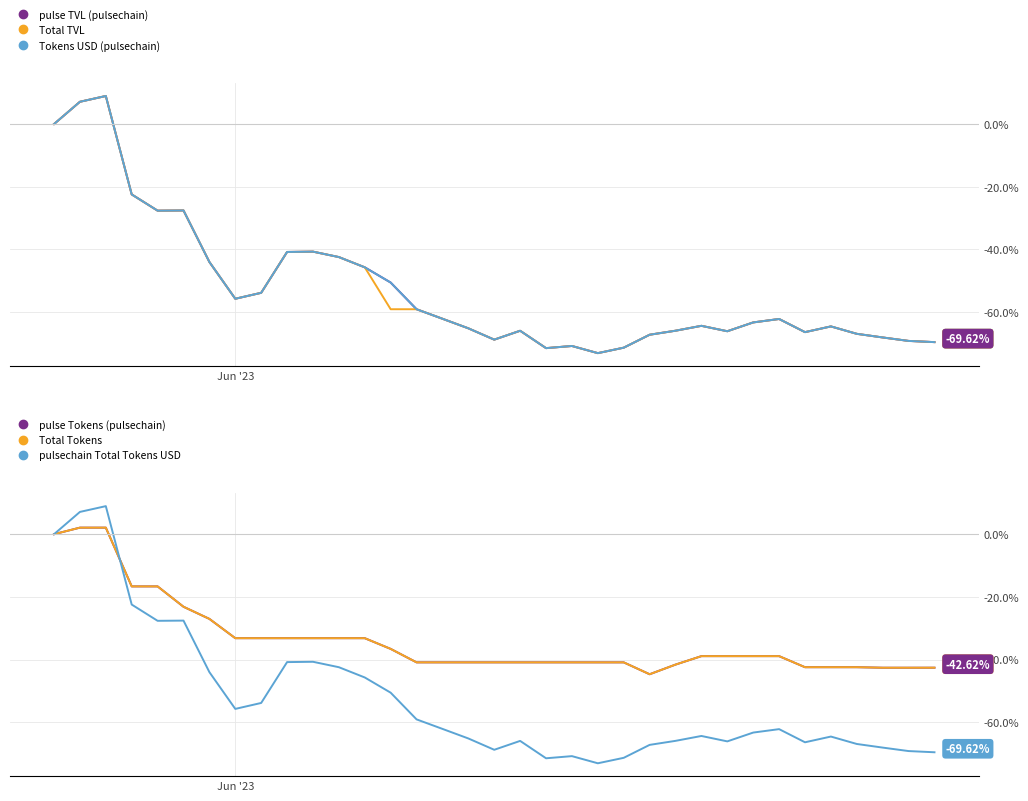

In pulse TVL (pulsechain), how many points are lower than both neighbors (excluding endpoints)?

7